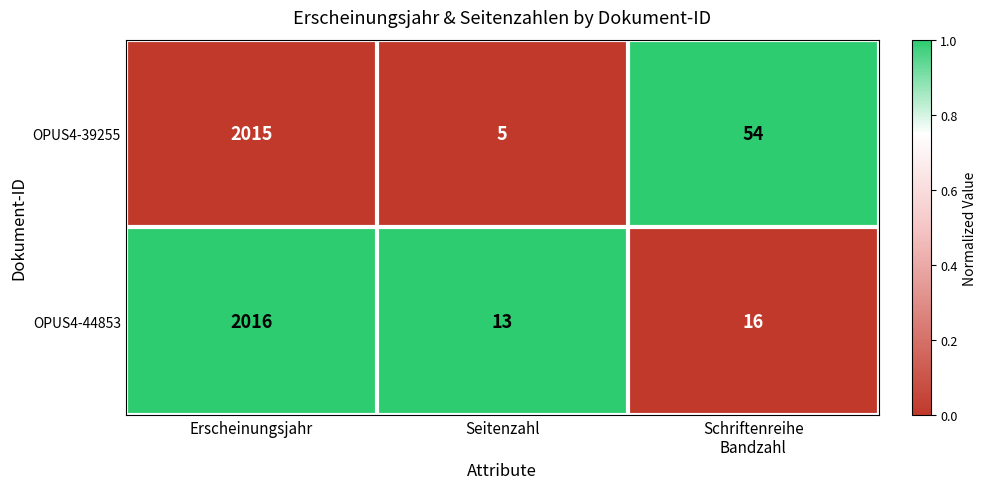

Rank the series by their maximum value, from lowest to highest.

OPUS4-39255, OPUS4-44853